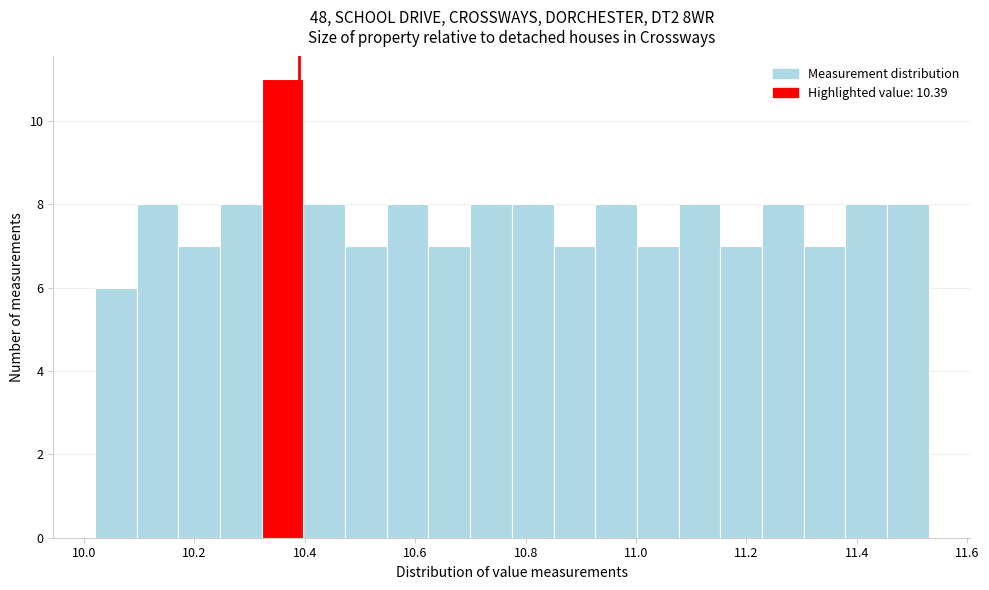

Read against the x-axis, roughly where is the centre of the tallest bar?

10.36